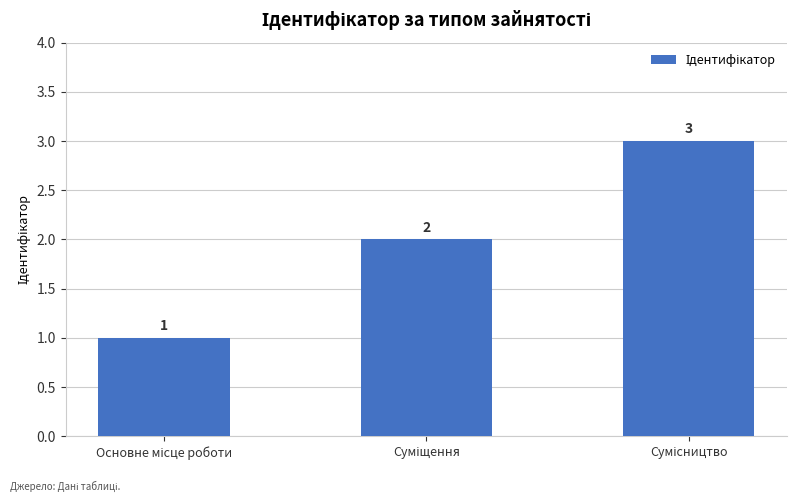

Count the values in the range 1 to 3.

3